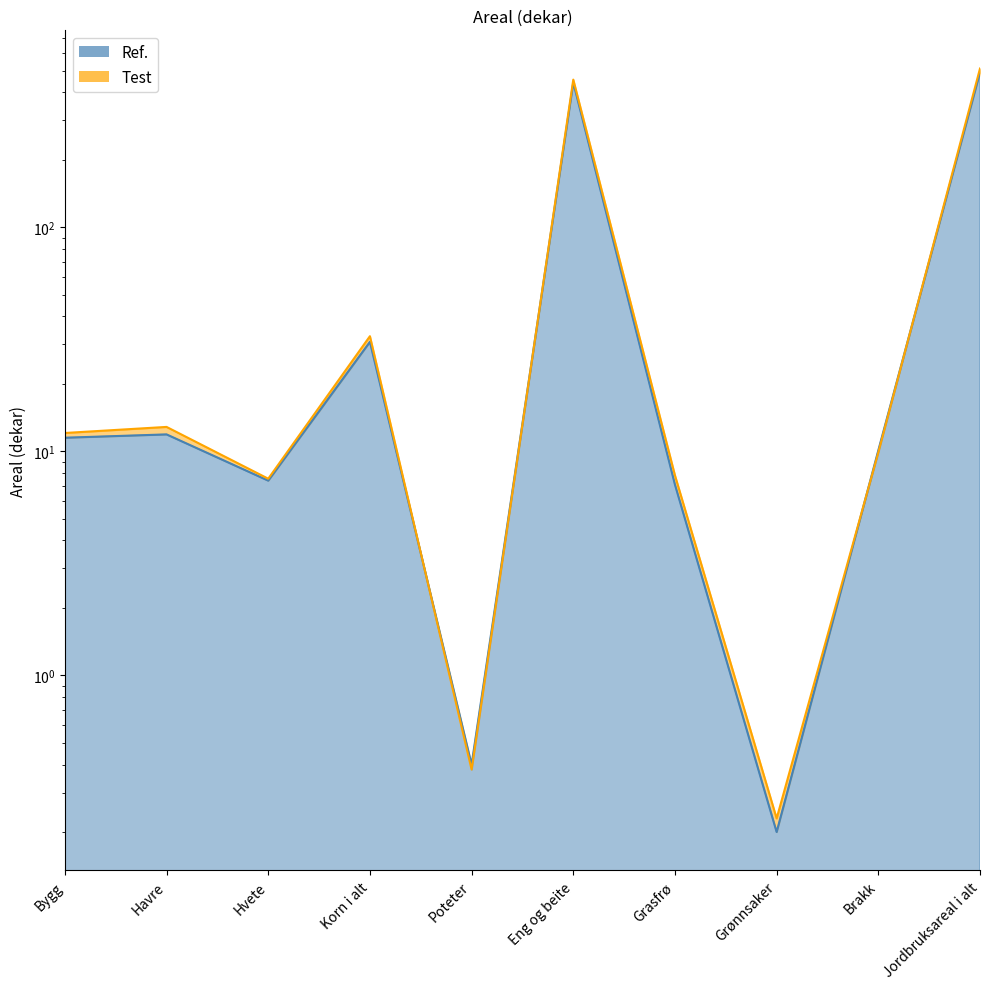

True or false: Ref. has a value of 7.4 at Hvete.

True